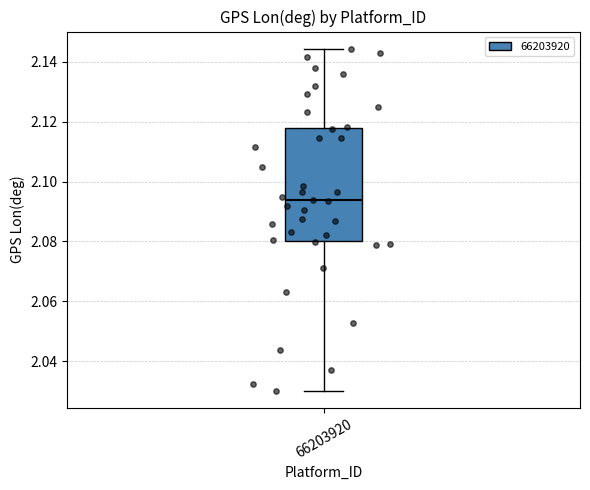

Transcribe this box plot: give where the median line is, the range the box spans, and where the two whiskers end, as read against the y-axis. The values are not printed on the chart, so give them approximately, as read against the axis.

median 2.094, box 2.080 to 2.118, whiskers 2.030 to 2.144